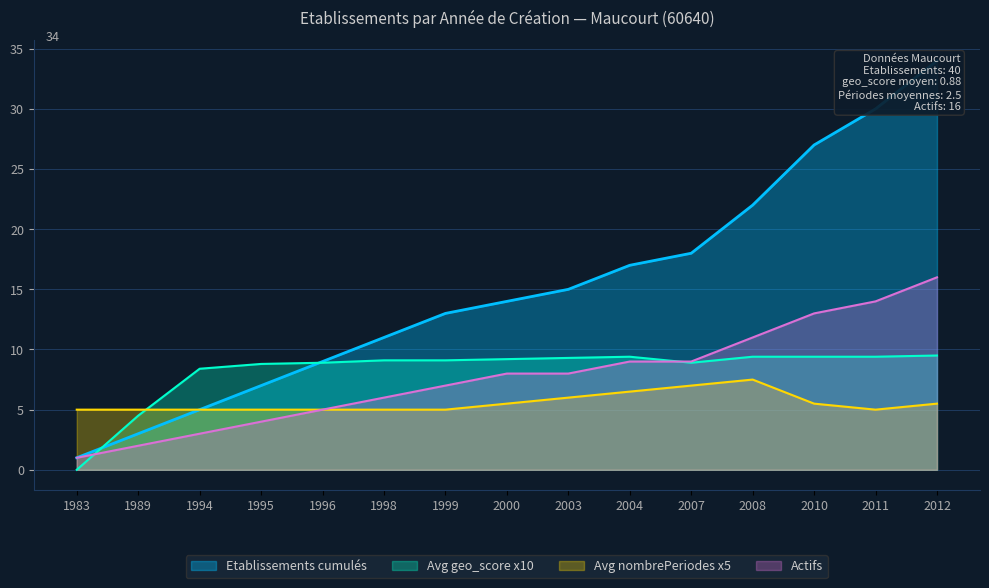

The Avg nombrePeriodes x5 series shows 7.0 at 2007. True or false?

True